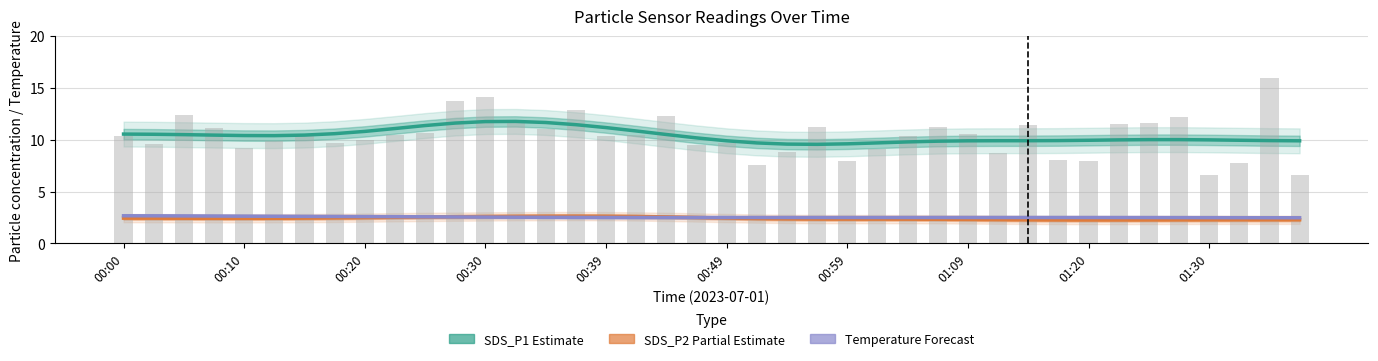

Are the bars grouped side by side (vs. stacked)?

Yes